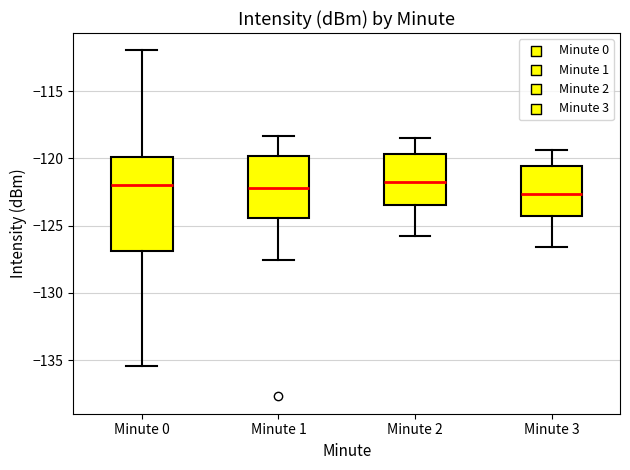

Reading left to right, transcribe this box plot: for each box, give where its median line is, the range the box spans, and where its two whiskers end, as read against the y-axis. The values are not printed on the chart, so give them approximately, as read against the axis.

Minute 0: median -122.0, box -127.0 to -120.0, whiskers -135.5 to -112.0
Minute 1: median -122.0, box -124.5 to -120.0, whiskers -127.5 to -118.5
Minute 2: median -122.0, box -123.5 to -119.5, whiskers -126.0 to -118.5
Minute 3: median -122.5, box -124.5 to -120.5, whiskers -126.5 to -119.5